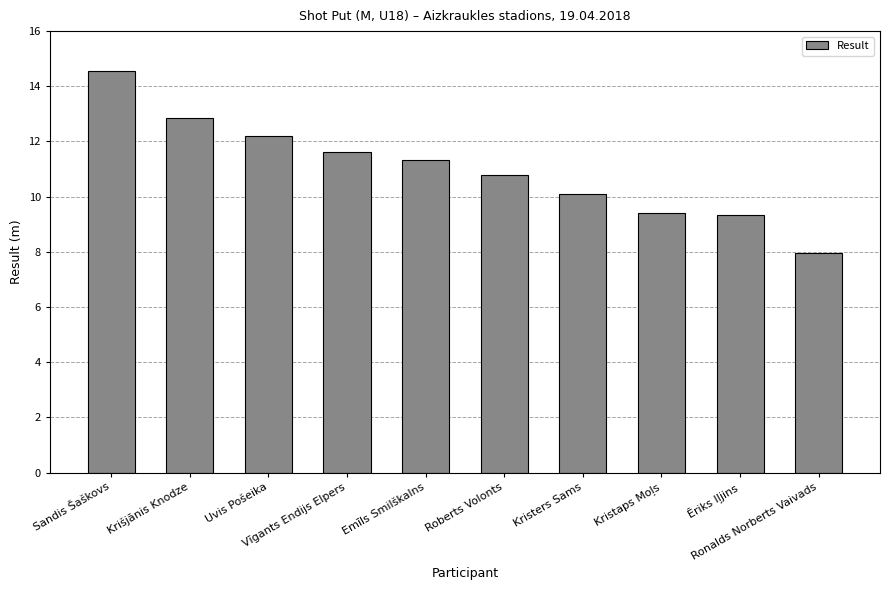

What is the value of the 5th bar from the left?

11.3